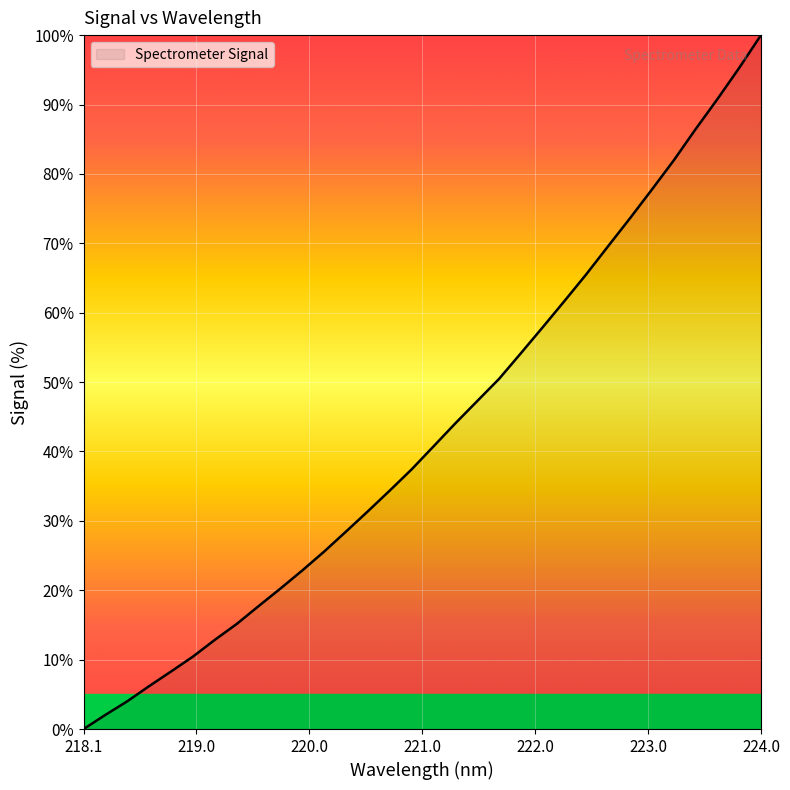

What is the maximum value shown in the chart?

100.0